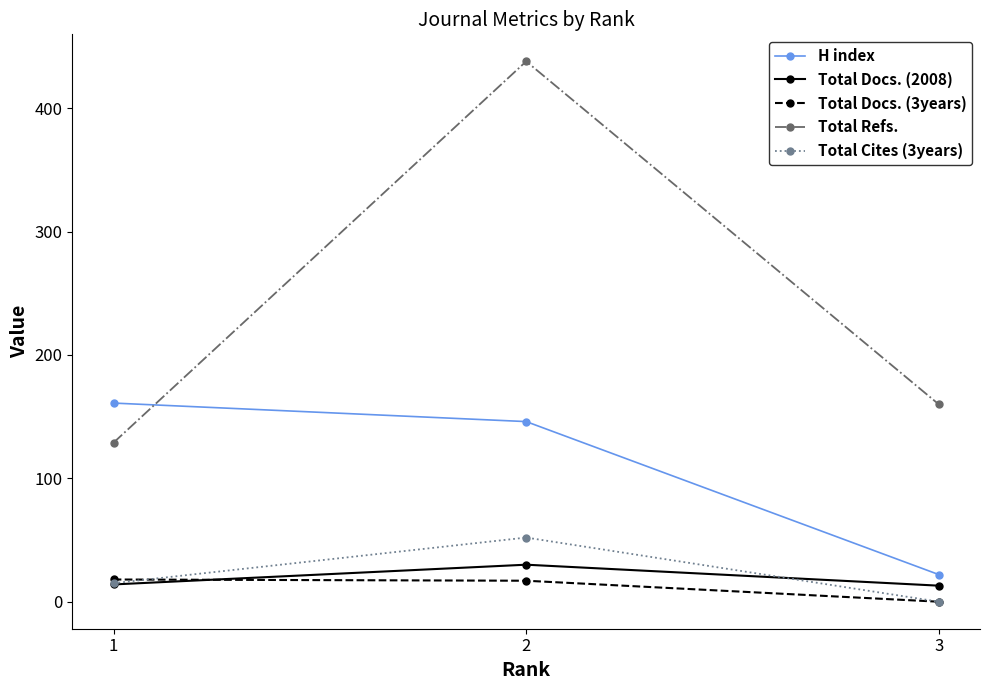

Which series has the widest spread of values?

Total Refs.